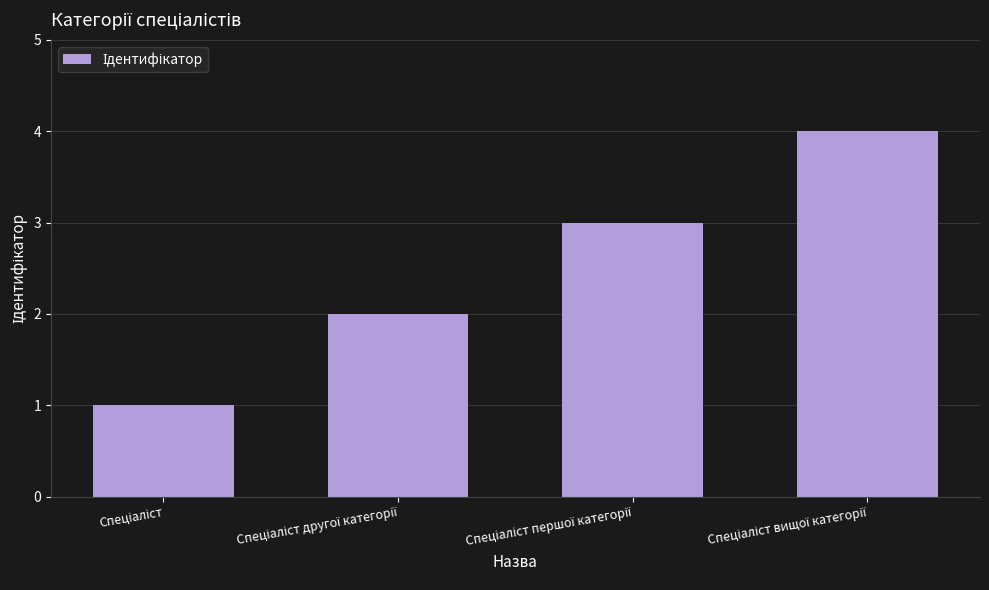

Does the chart contain any negative values?

No